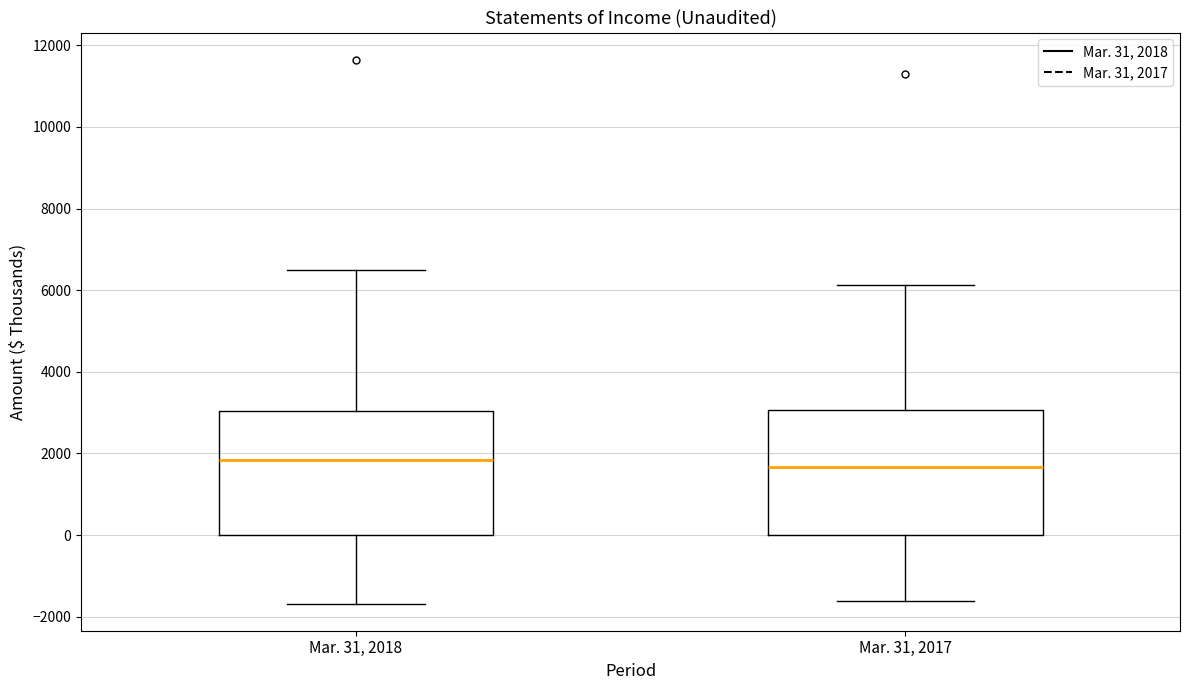

Reading left to right, read every box against the y-axis: the position of its median line, the range the box covers, and the ends of its whiskers. The values are not printed on the chart, so give them approximately, as read against the axis.

Mar. 31, 2018: median 1800, box 0 to 3000, whiskers -1600 to 6600
Mar. 31, 2017: median 1600, box 0 to 3000, whiskers -1600 to 6200